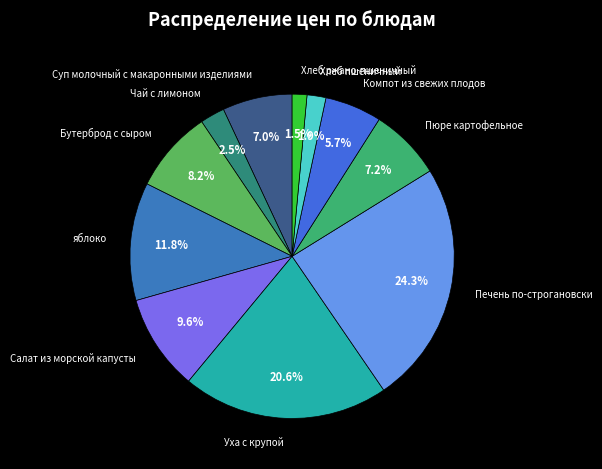

Count the number of slices in the pie.

11